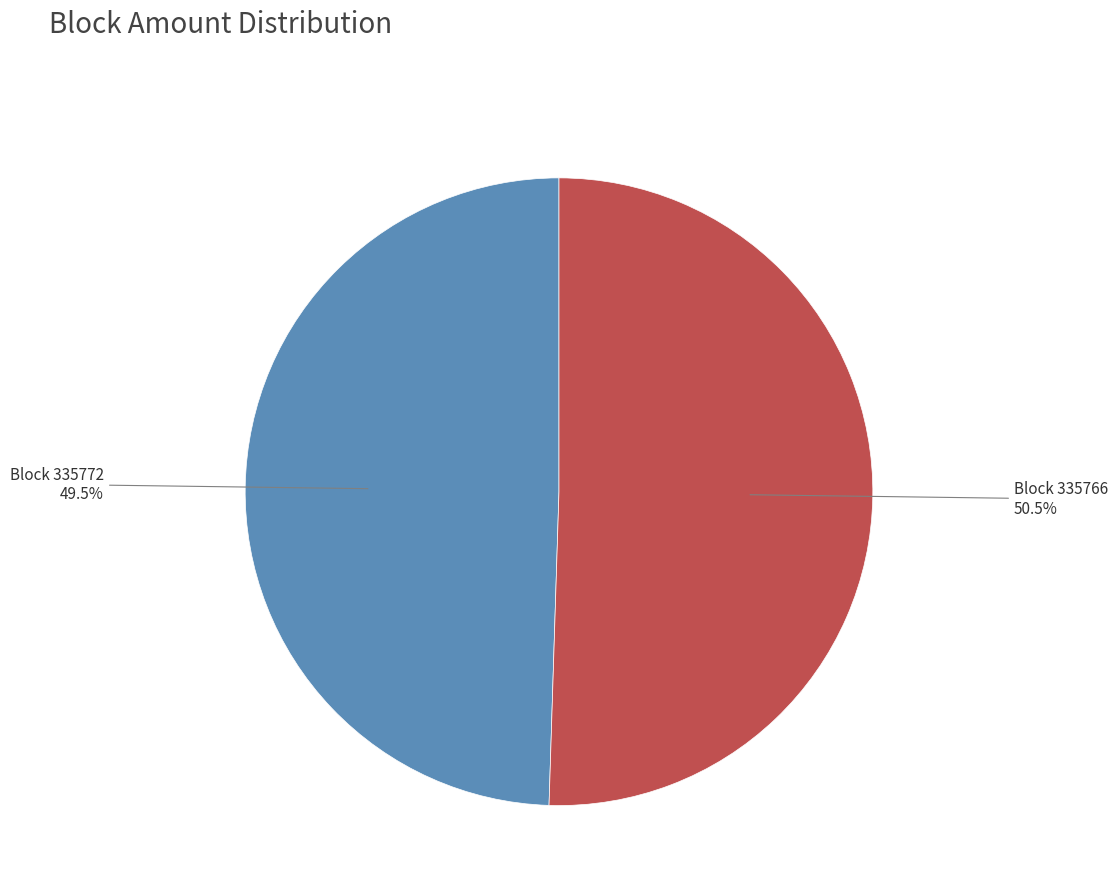

Is there any slice that represents more than half of the pie?

Yes